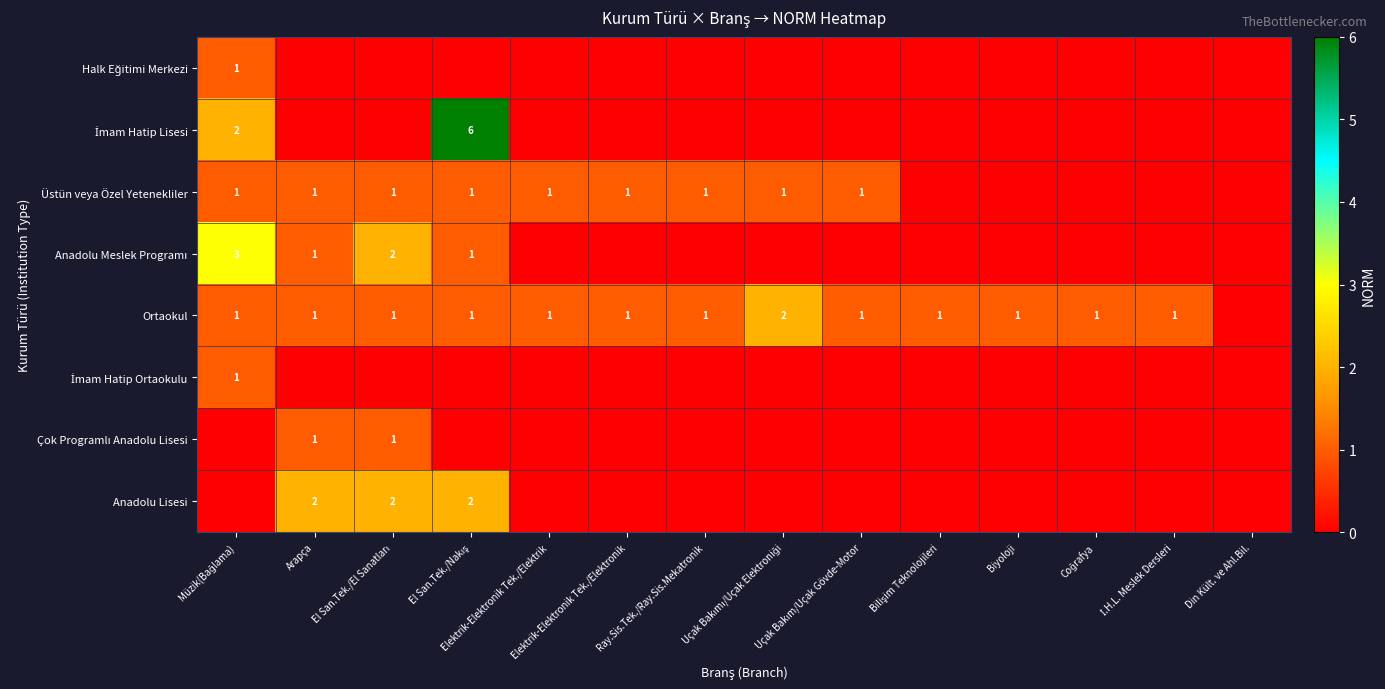

Where is Halk Eğitimi Merkezi nearest to the value 0?

Arapça